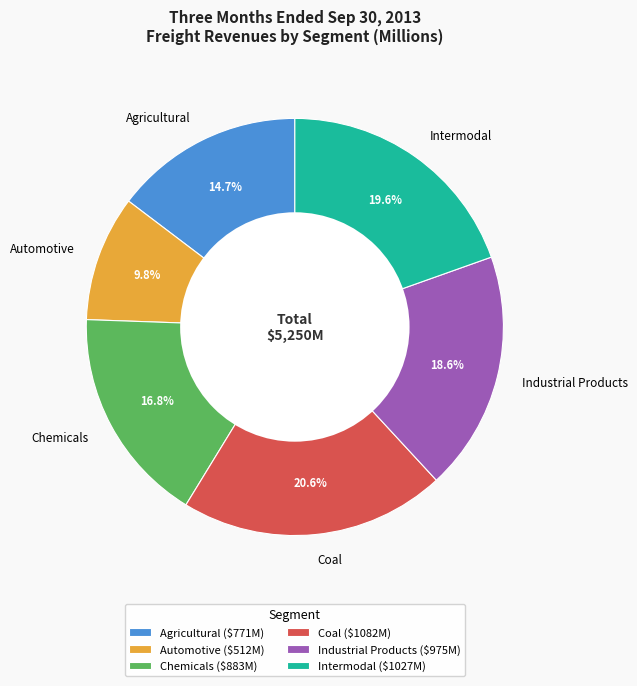

Count the number of slices in the pie.

6